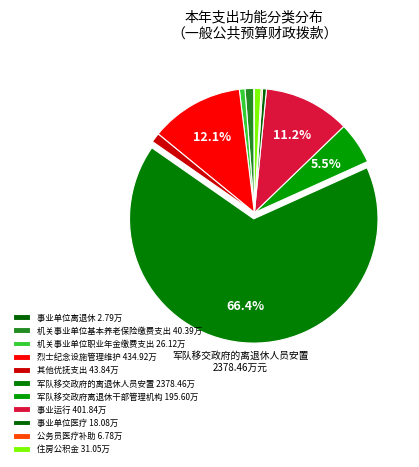

Do 烈士纪念设施管理维护 and 事业单位离退休 together represent more than half of the pie?

No